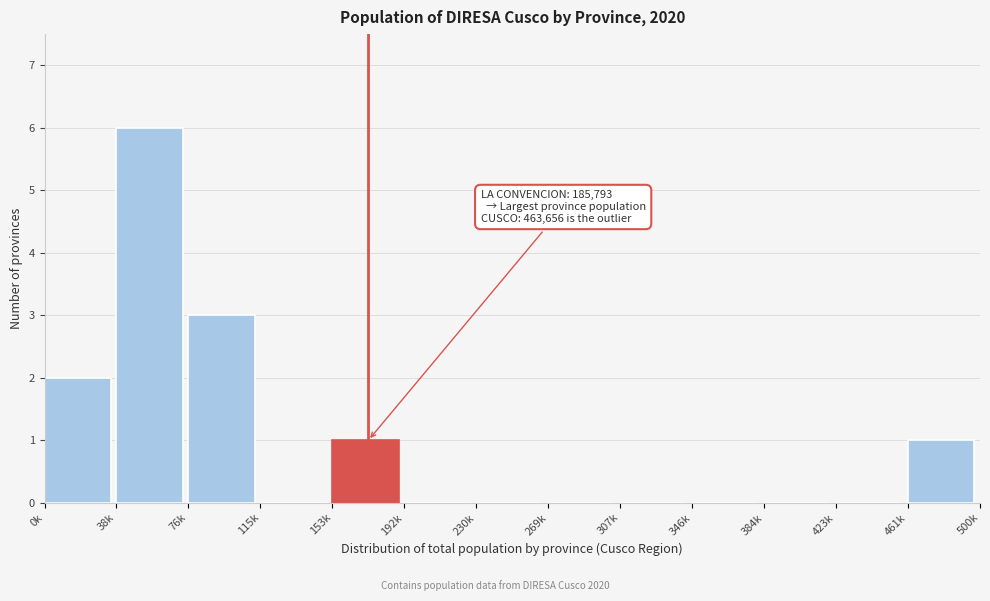

Reading left to right, transcribe all the data shown in this chart.

0k=2	38k=6	76k=3	115k=0	153k=1	192k=0	230k=0	269k=0	307k=0	346k=0	384k=0	423k=0	461k=1